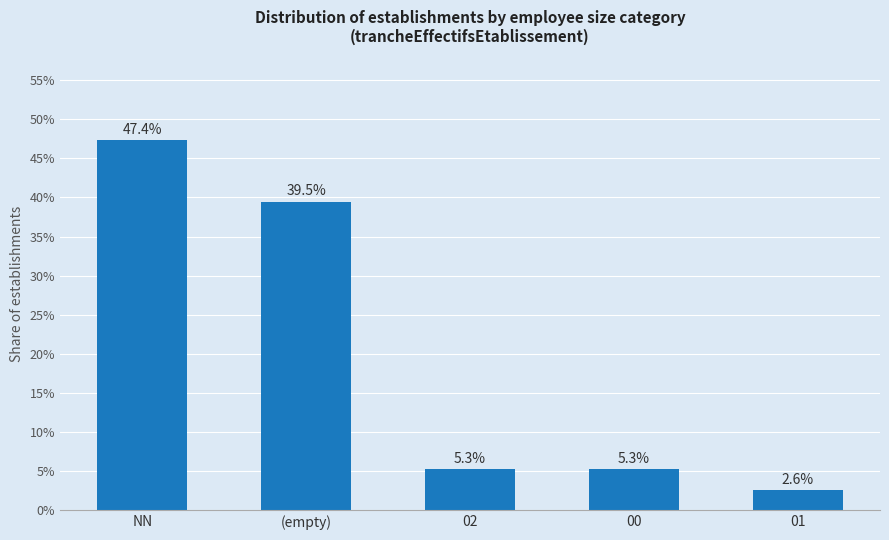

Read the value at 01.

2.6